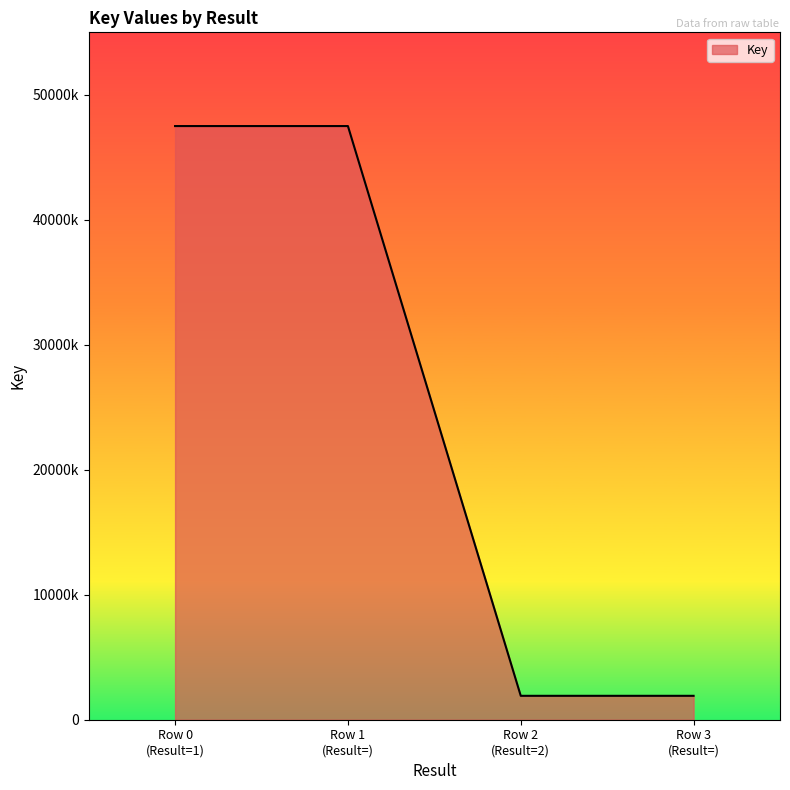

Does the chart have visible grid lines?

No